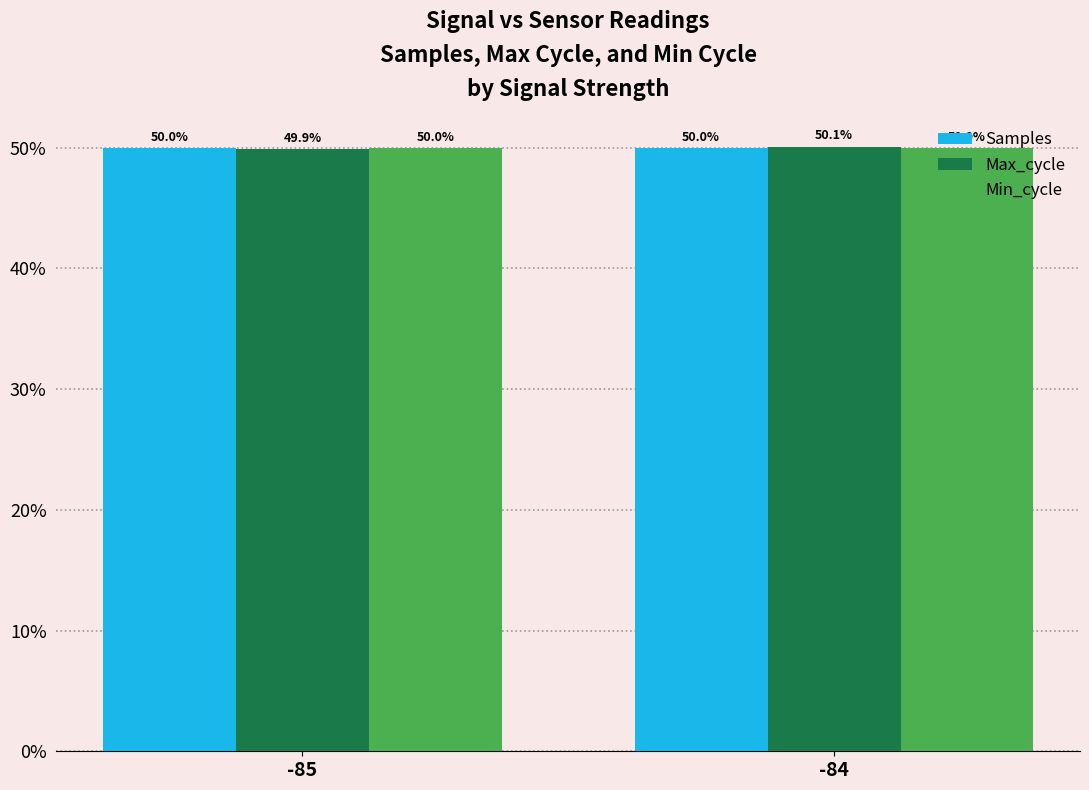

Is it true that Min_cycle equals 50.0 at -85?

True